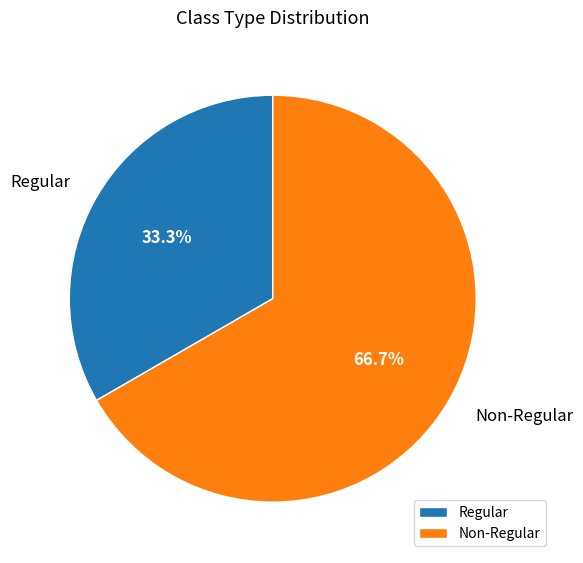

Count the number of slices in the pie.

2